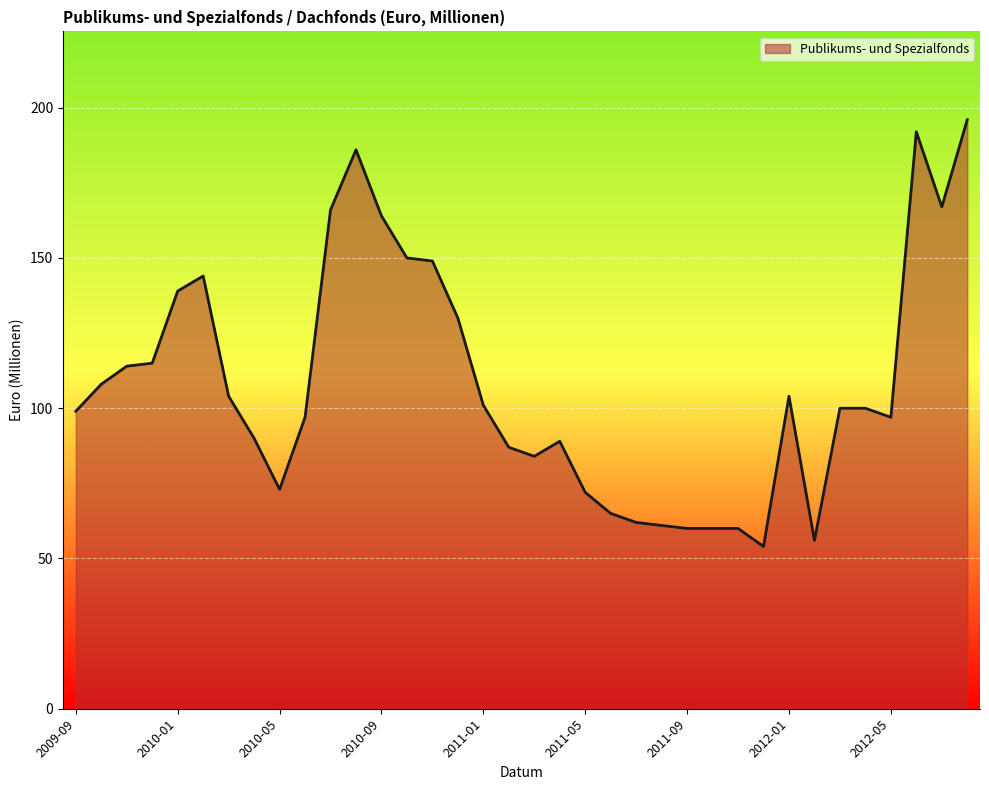

What is the greatest value displayed?

196